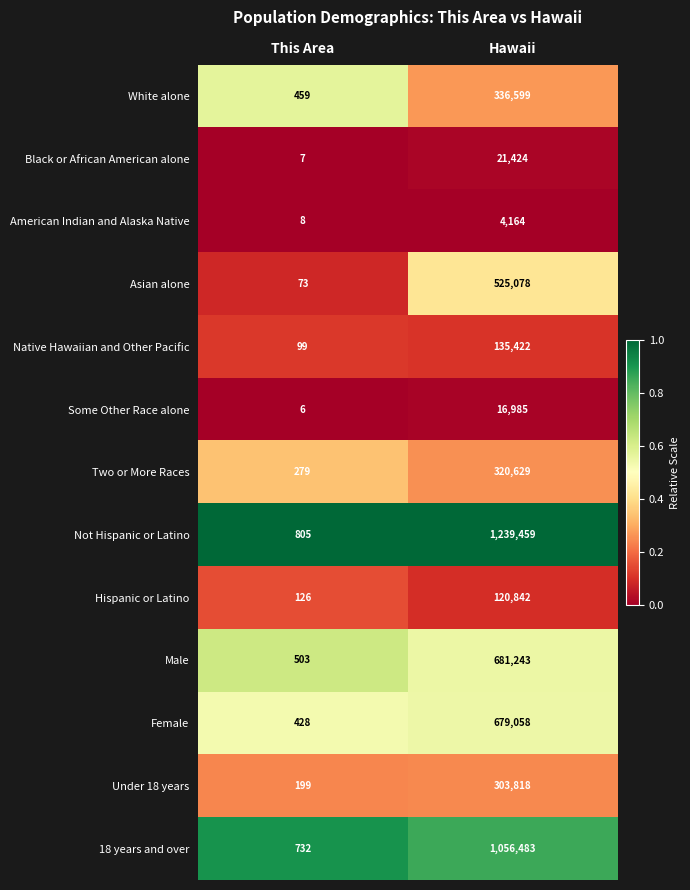

Which label corresponds to the largest value in the chart?

Hawaii